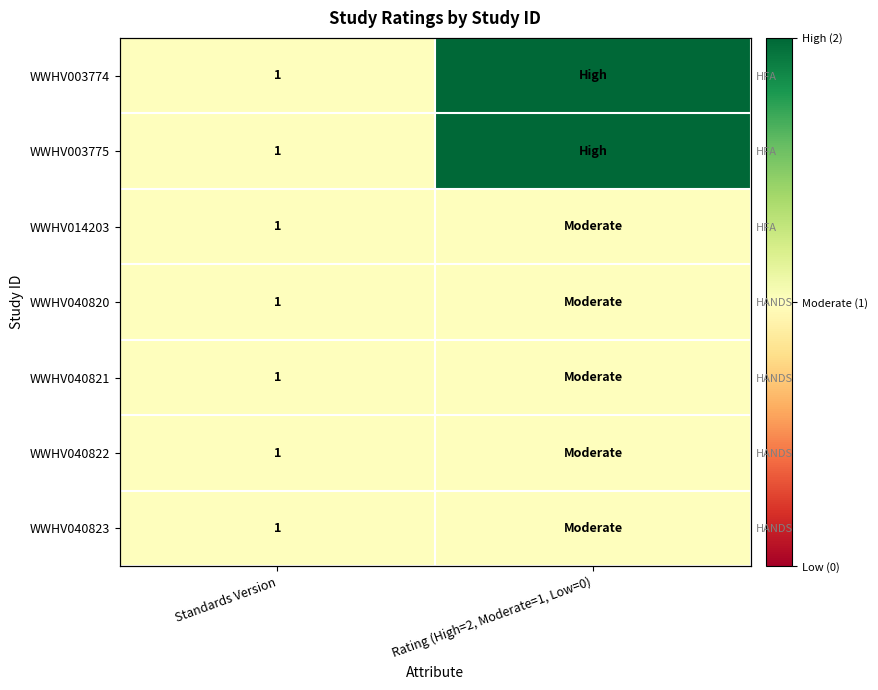

Which series has the largest total across all categories?

WWHV003774